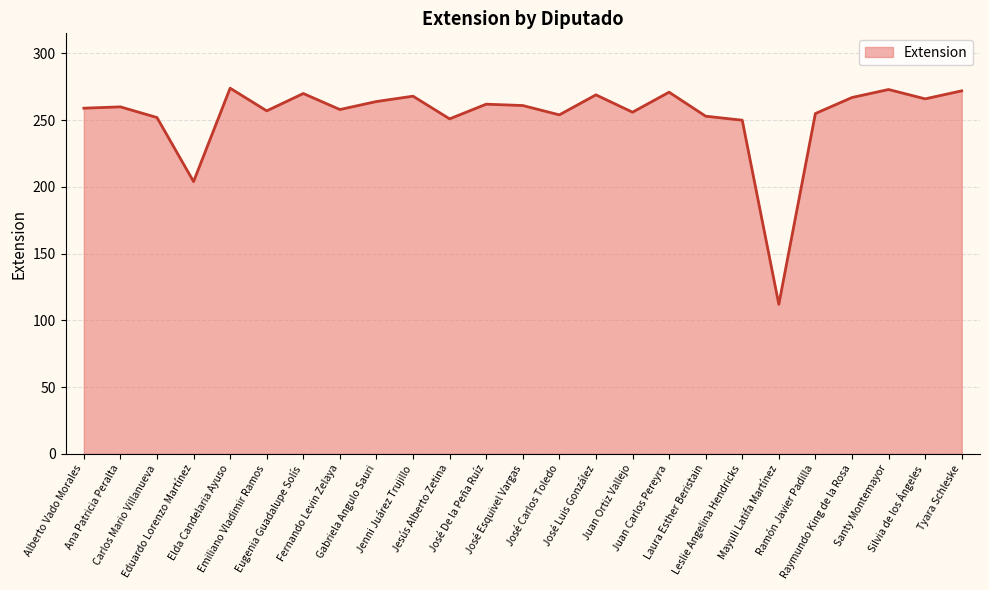

What is the difference between the maximum and minimum values?

162